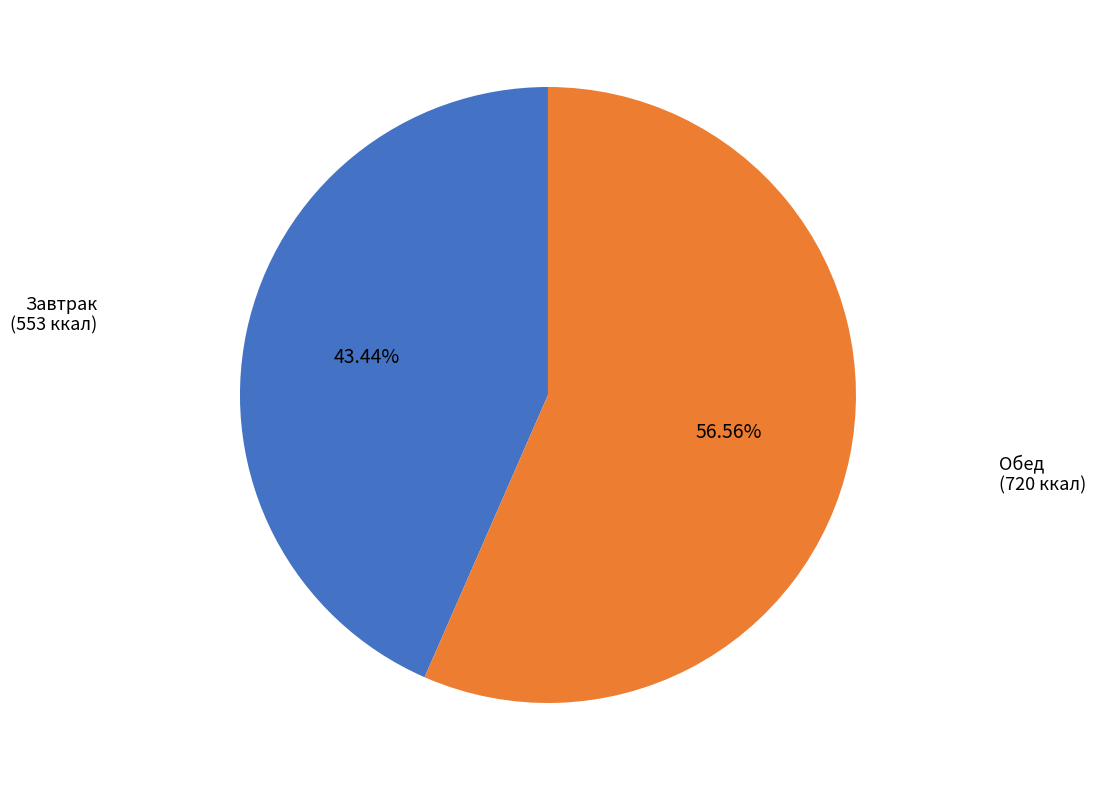

Combined, what portion of the pie is Завтрак and Обед?

100.0%